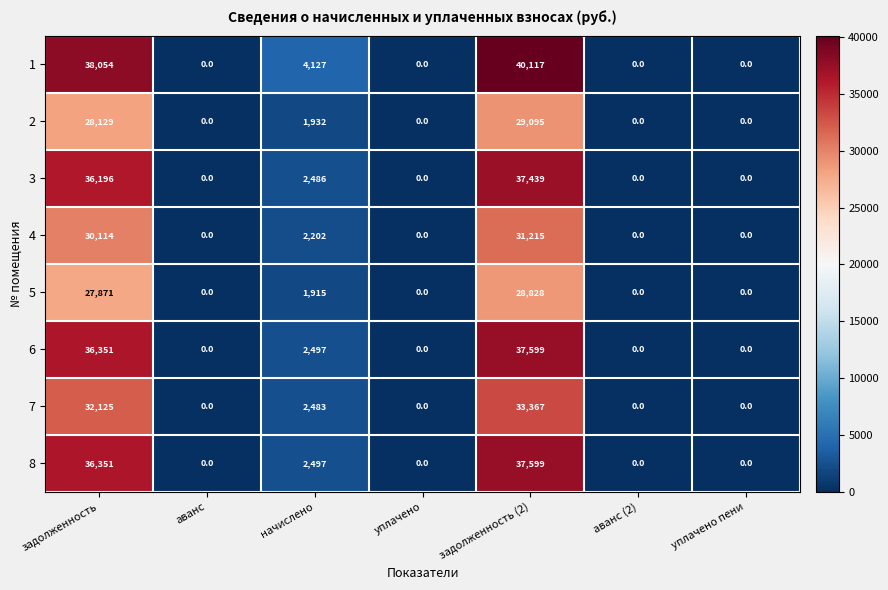

Count the number of data series in this chart.

8